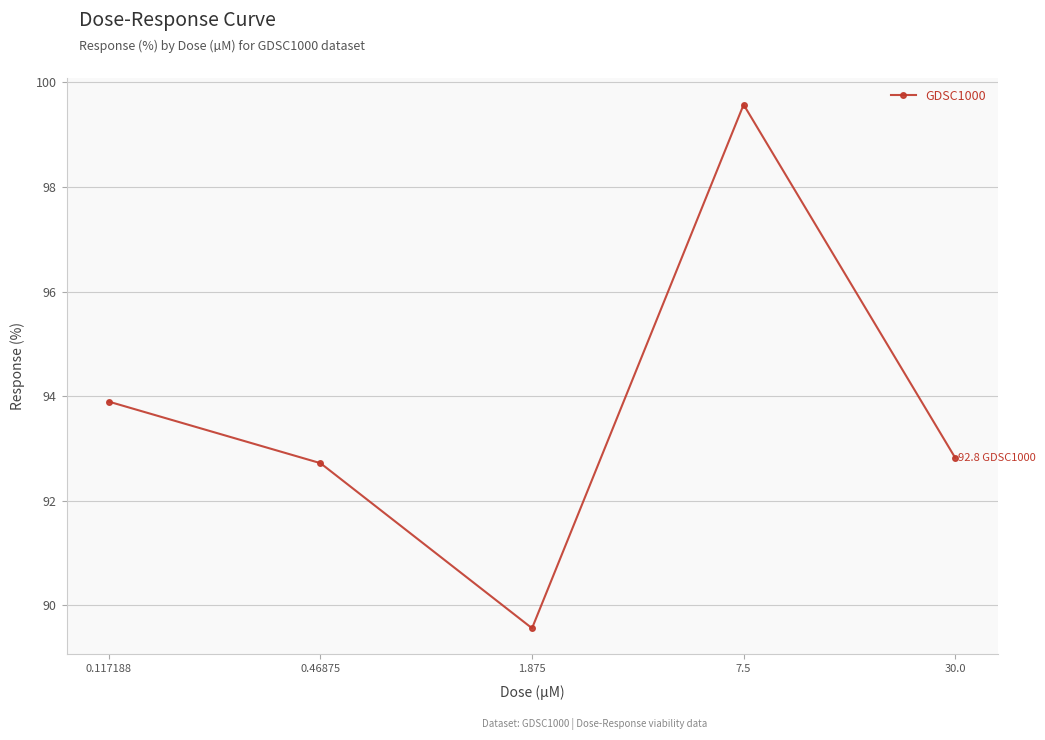

What is the difference between the second highest and minimum values?

4.3